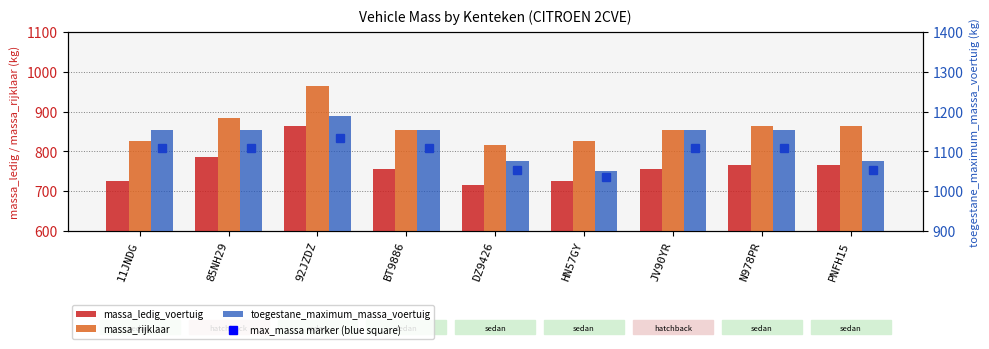

Which series has the largest total across all categories?

toegestane_maximum_massa_voertuig